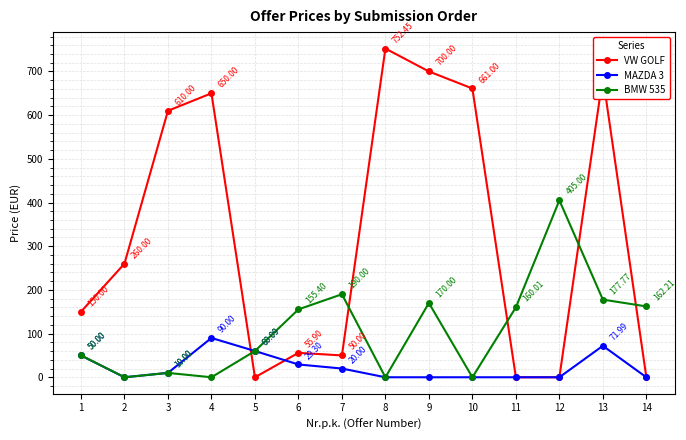

Does the chart display data point markers on the line(s)?

Yes